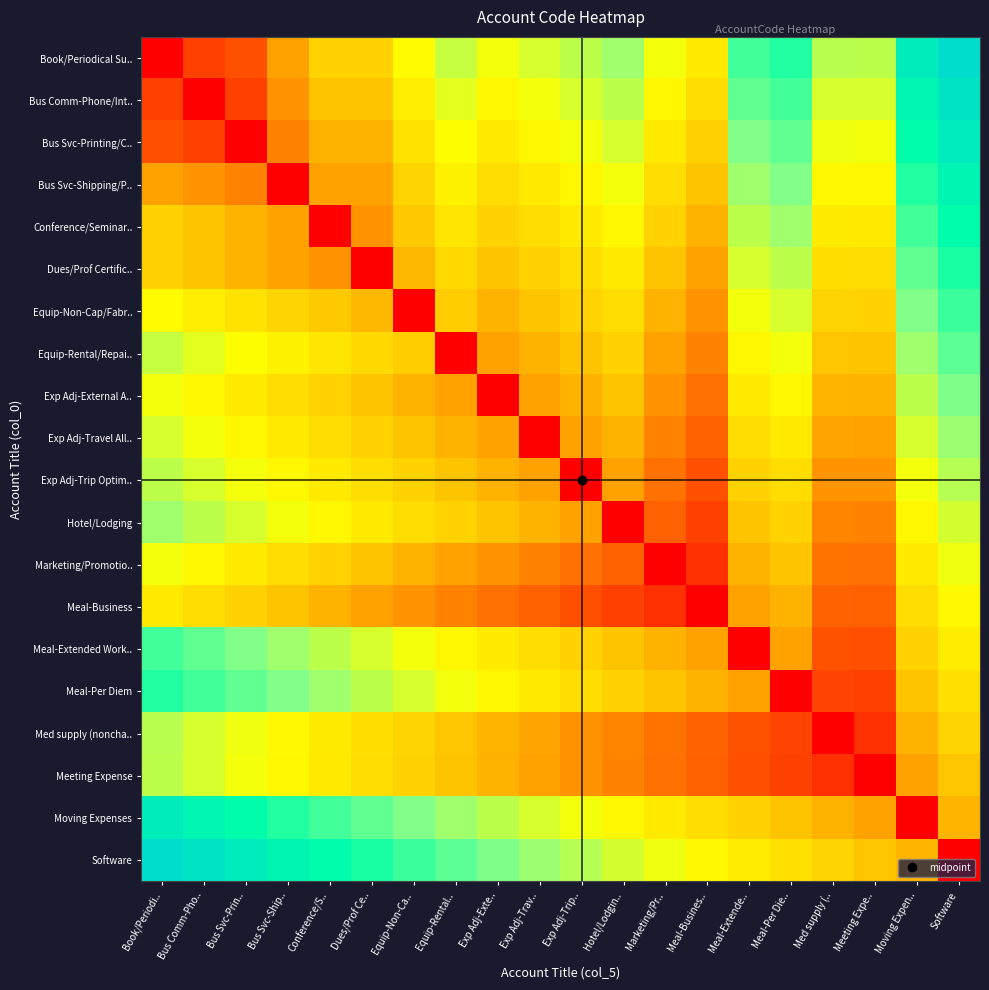

List the series in order of their peak value, lowest first.

Meal-Business, Marketing/Promotio.., Meeting Expense, Med supply (noncha.., Exp Adj-Trip Optim.., Hotel/Lodging, Exp Adj-Travel All.., Exp Adj-External A.., Equip-Rental/Repai.., Meal-Extended Work.., Equip-Non-Cap/Fabr.., Meal-Per Diem, Dues/Prof Certific.., Conference/Seminar.., Bus Svc-Shipping/P.., Moving Expenses, Bus Svc-Printing/C.., Bus Comm-Phone/Int.., Book/Periodical Su.., Software